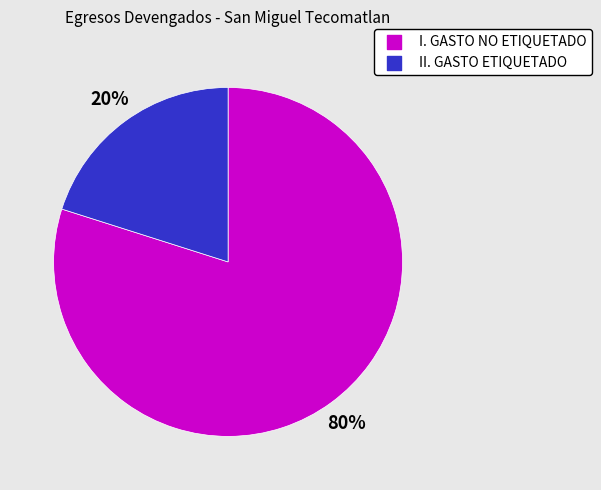

Which has a higher value, II. GASTO ETIQUETADO or I. GASTO NO ETIQUETADO?

I. GASTO NO ETIQUETADO